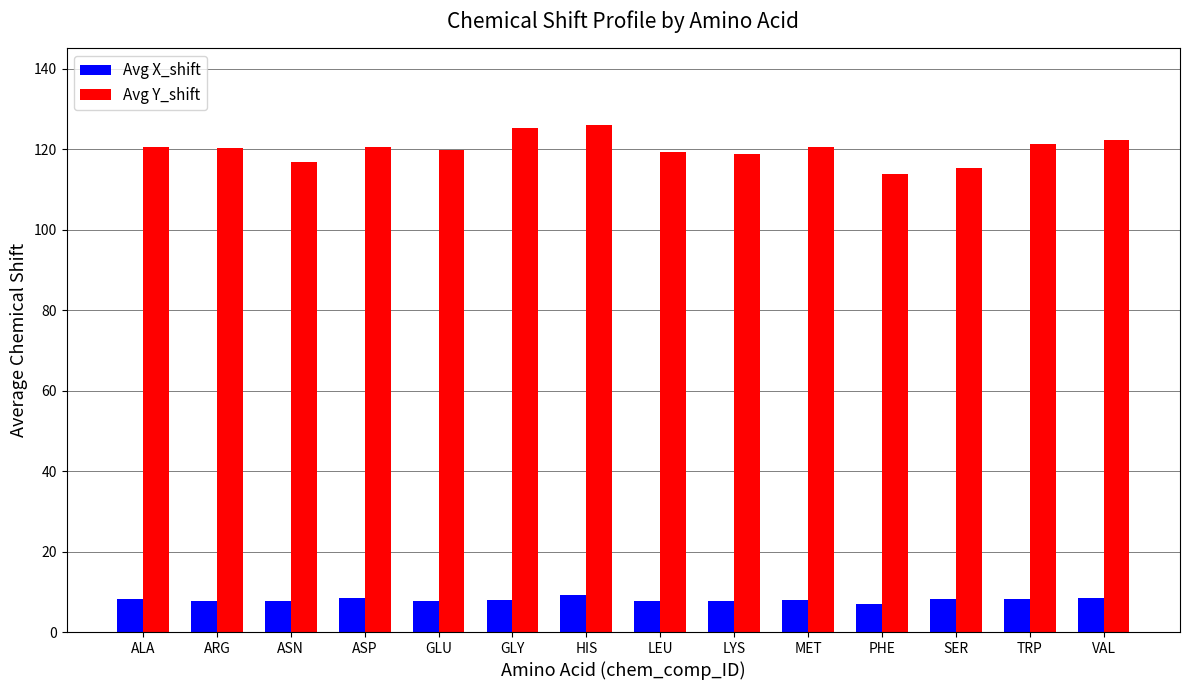

What is the minimum value for Avg X_shift?

7.0